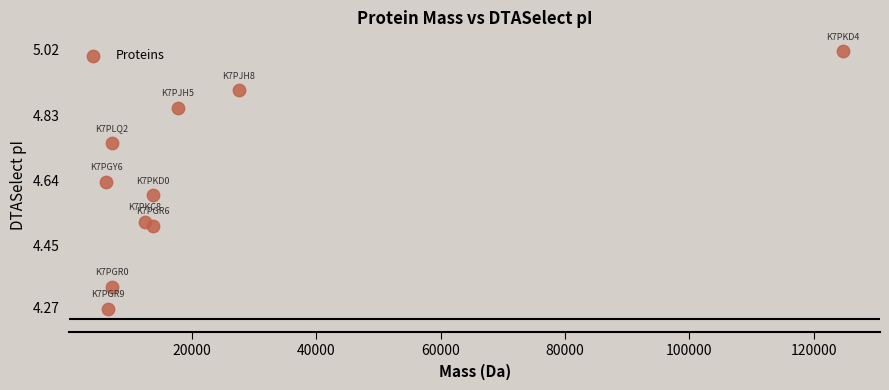

What is the average X value?

23714.9